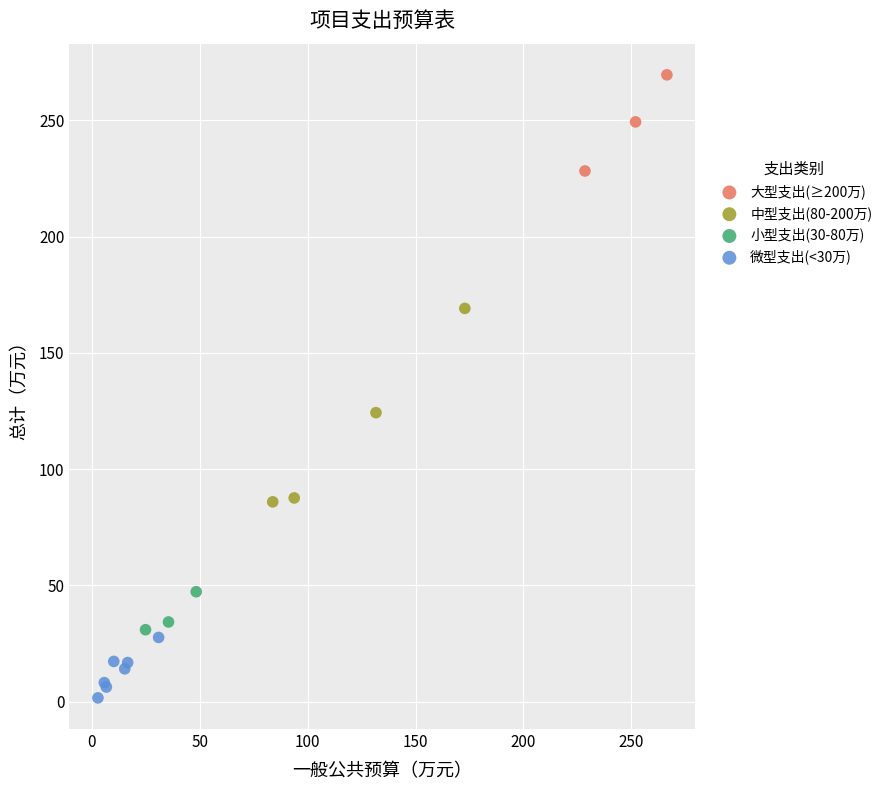

Which series reaches the minimum Y coordinate?

微型支出(<30万)